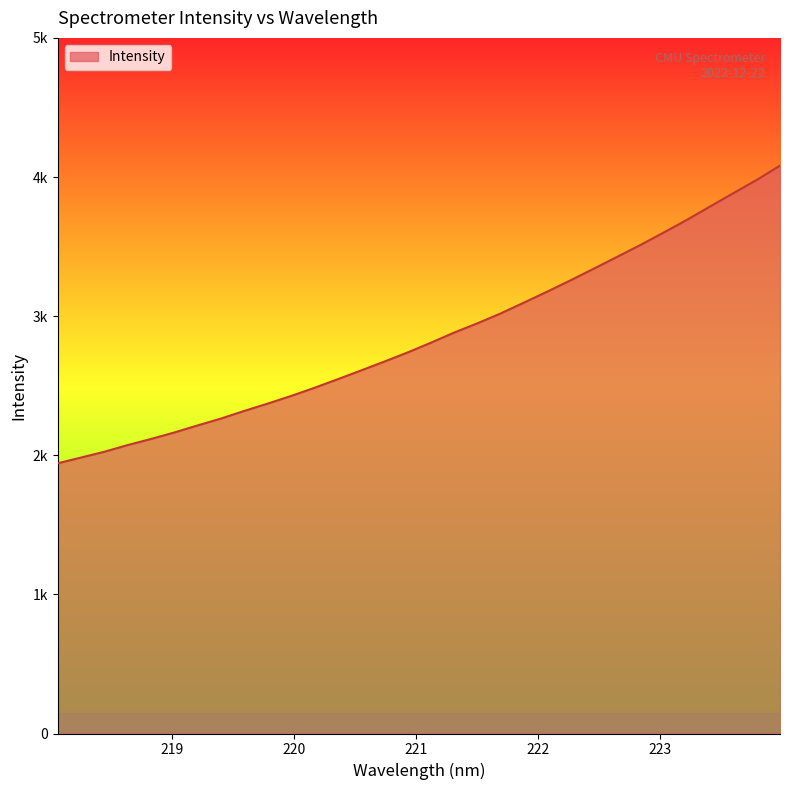

What is the label of the 9th point from the left?

219.589